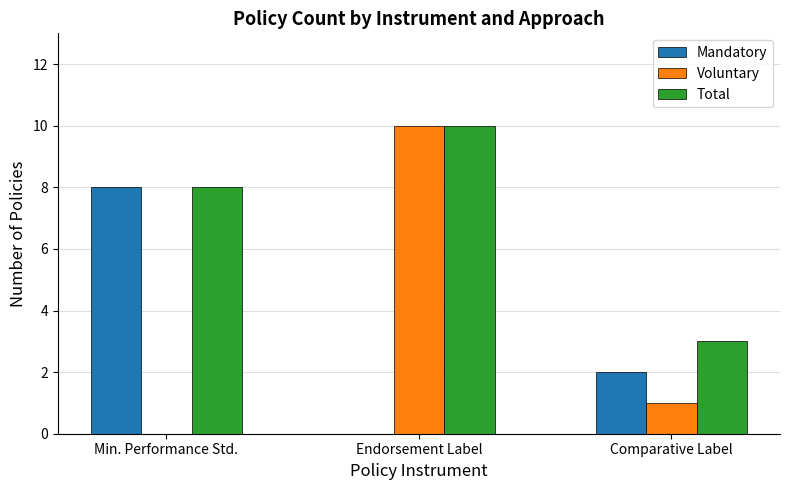

What is the sum of all Total values?

21